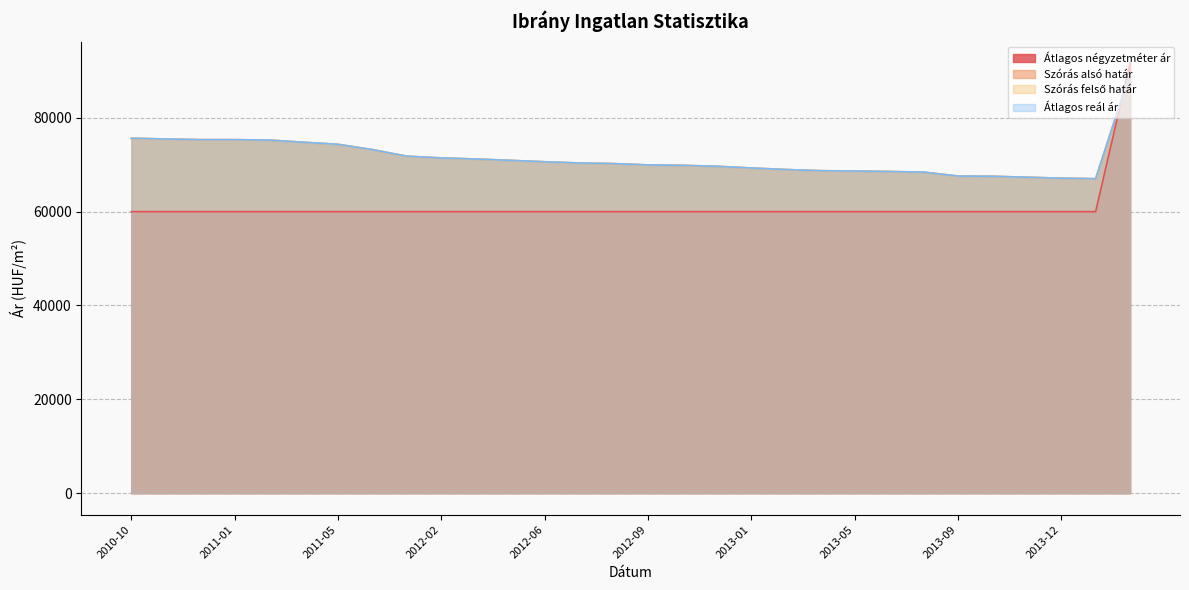

Reading left to right, what are all the values shown in this chart?

Átlagos négyzetméter ár: 60000	60000	60000	60000	60000	60000	60000	60000	60000	60000	60000	60000	60000	60000	60000	60000	60000	60000	60000	60000	60000	60000	60000	60000	60000	60000	60000	60000	60000	91666
Szórás alsó határ: 75641	75490	75341	75341	75255	74789	74349	73221	71815	71448	71218	70932	70630	70368	70238	69960	69868	69667	69303	68979	68729	68658	68552	68428	67592	67540	67335	67130	67012	89581
Szórás felső határ: 75641	75490	75341	75341	75255	74789	74349	73221	71815	71448	71218	70932	70630	70368	70238	69960	69868	69667	69303	68979	68729	68658	68552	68428	67592	67540	67335	67130	67012	89581
Átlagos reál ár: 75641	75490	75341	75341	75255	74789	74349	73221	71815	71448	71218	70932	70630	70368	70238	69960	69868	69667	69303	68979	68729	68658	68552	68428	67592	67540	67335	67130	67012	89581